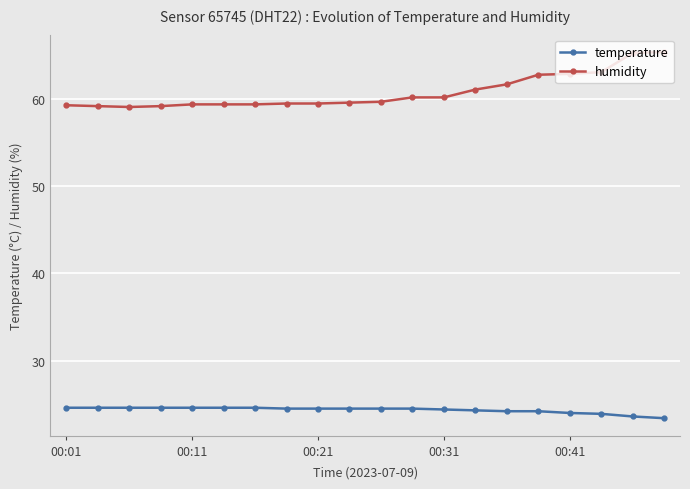

What is the smallest value displayed?

23.4